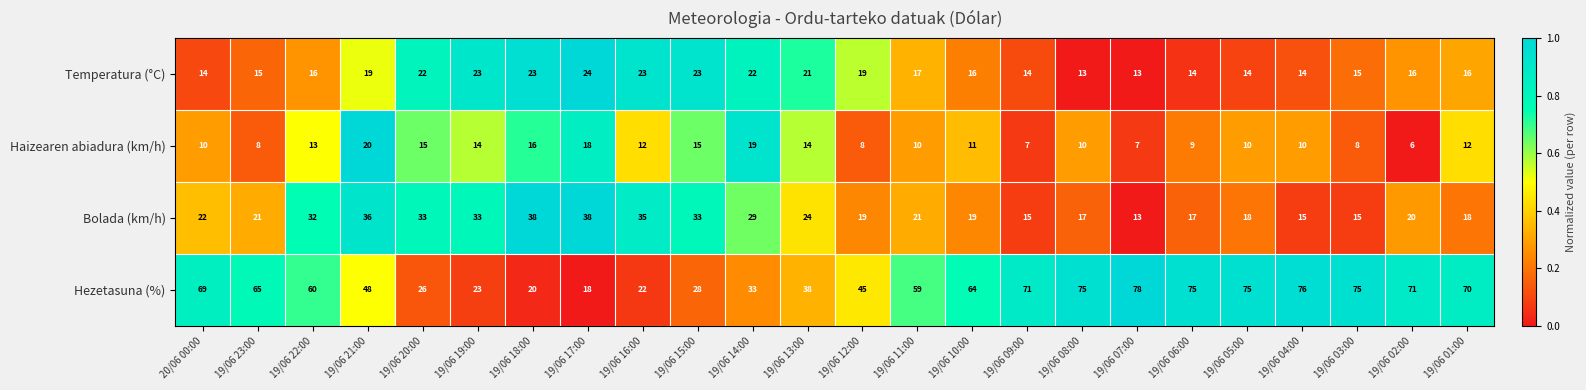

Which category has the lowest value in the Bolada (km/h) series?

19/06 07:00